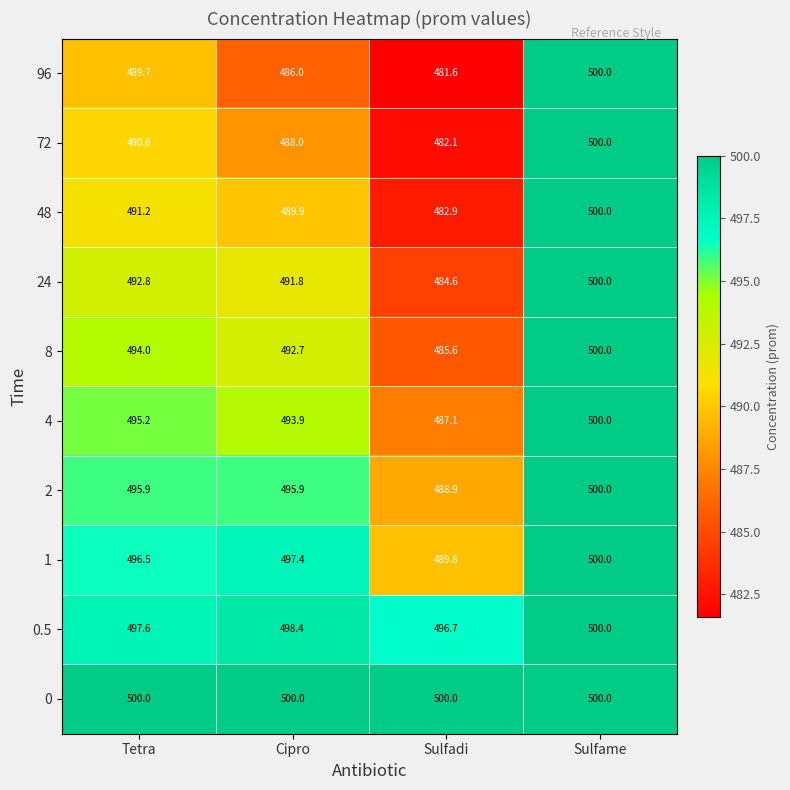

Which series has the largest total across all categories?

0